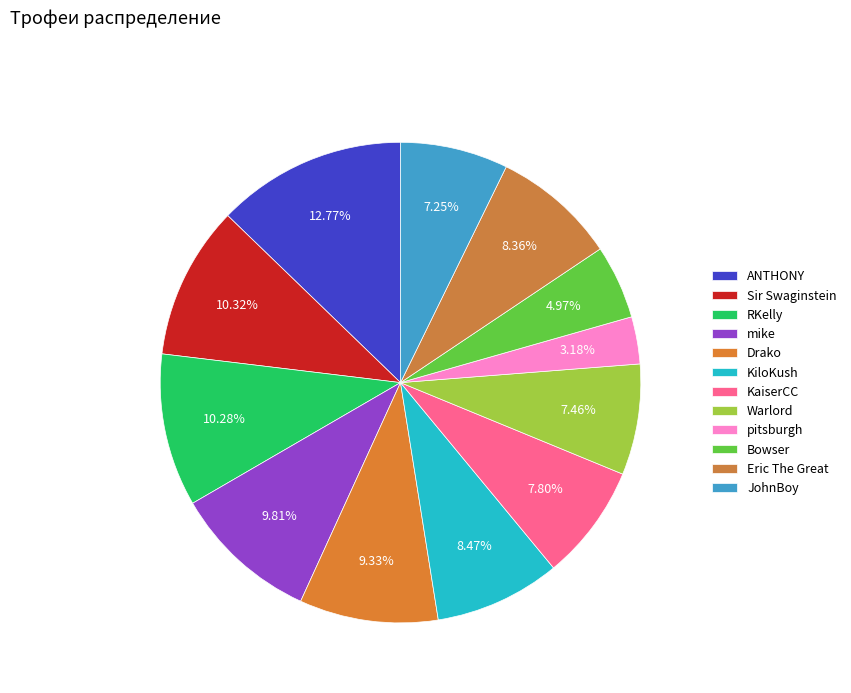

How many slices are in this pie chart?

12